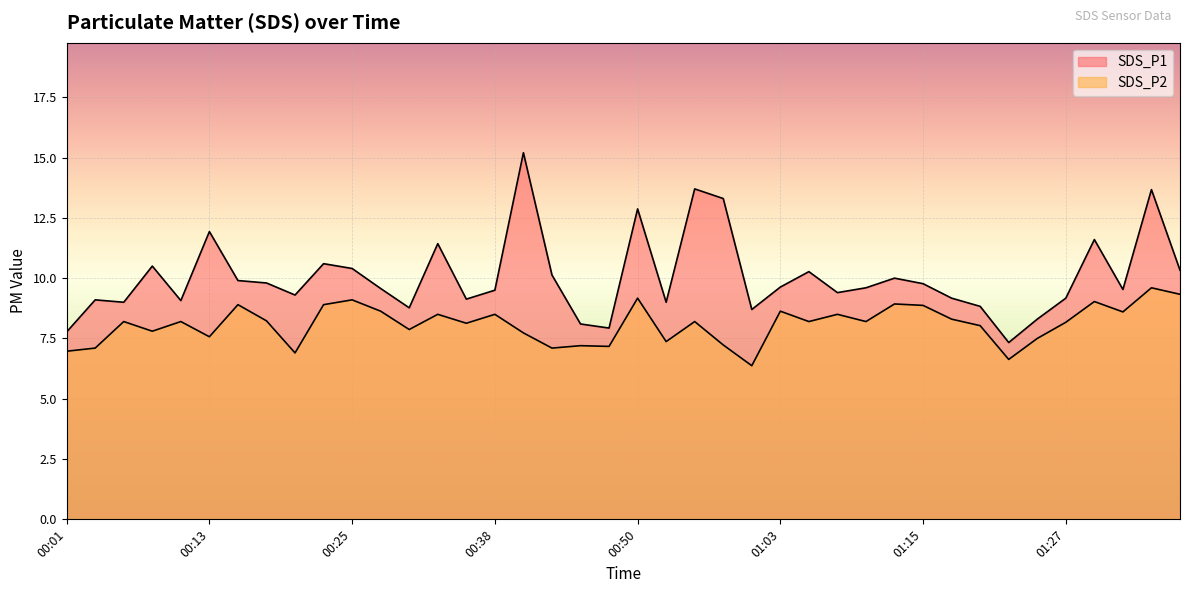

At which label is SDS_P2 closest to 7?

00:01